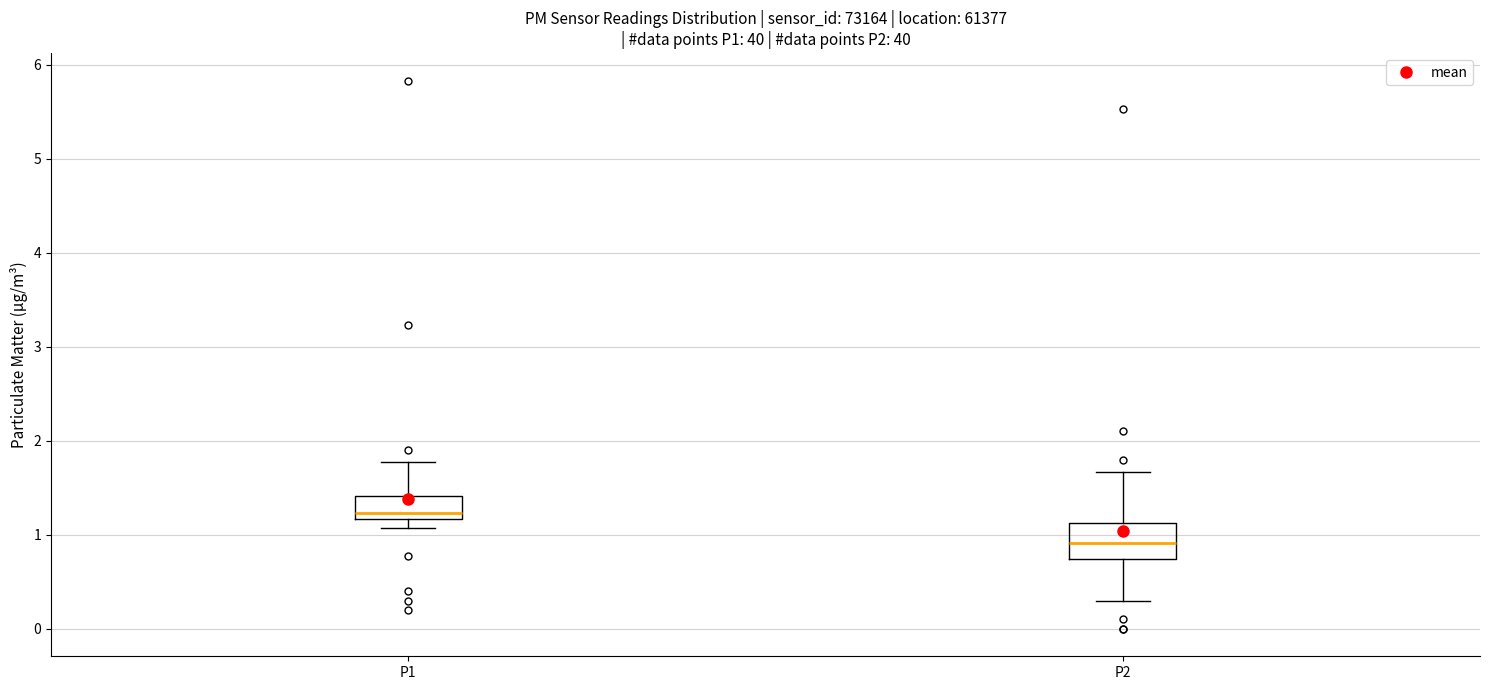

Comparing the boxes themselves (not the whiskers), which one is the tallest?

P2